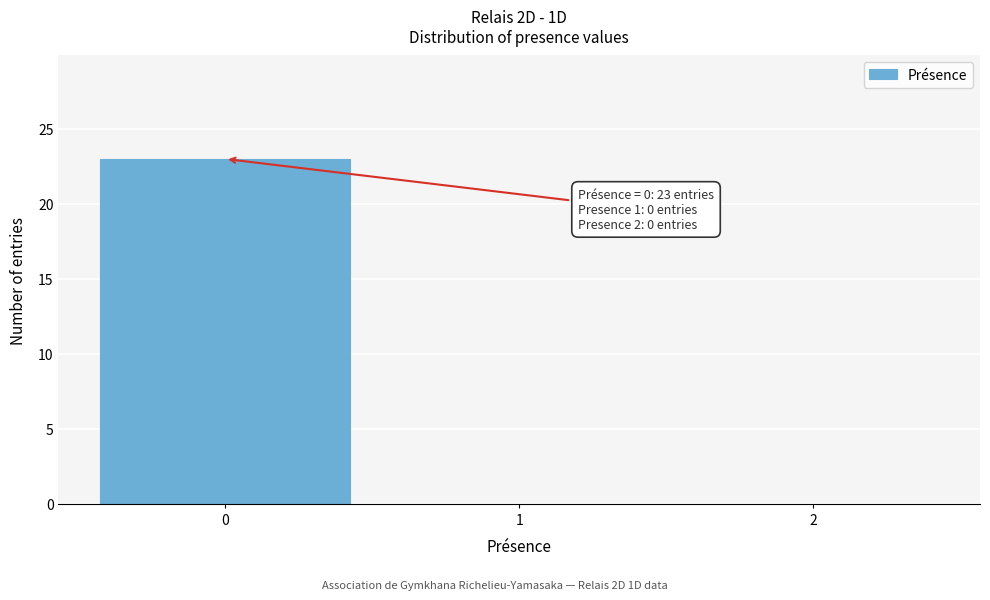

Over which range of the x-axis is the bar tallest?

-0.5 to 0.5